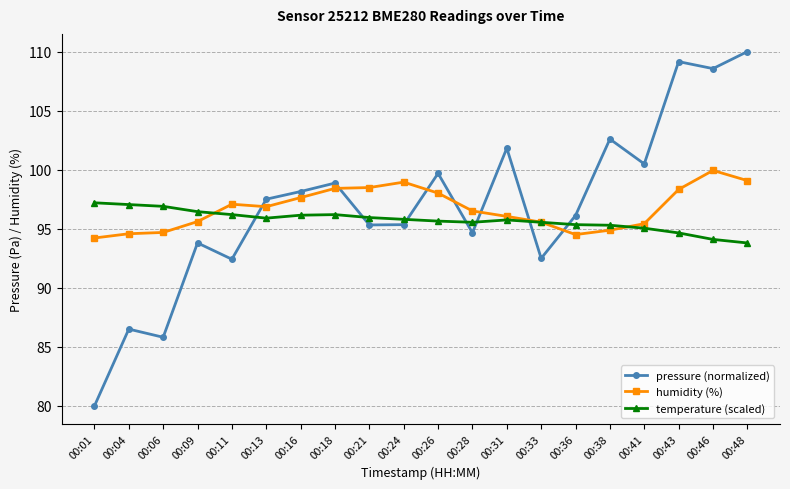

Rank the series by their maximum value, from highest to lowest.

pressure (normalized), humidity (%), temperature (scaled)